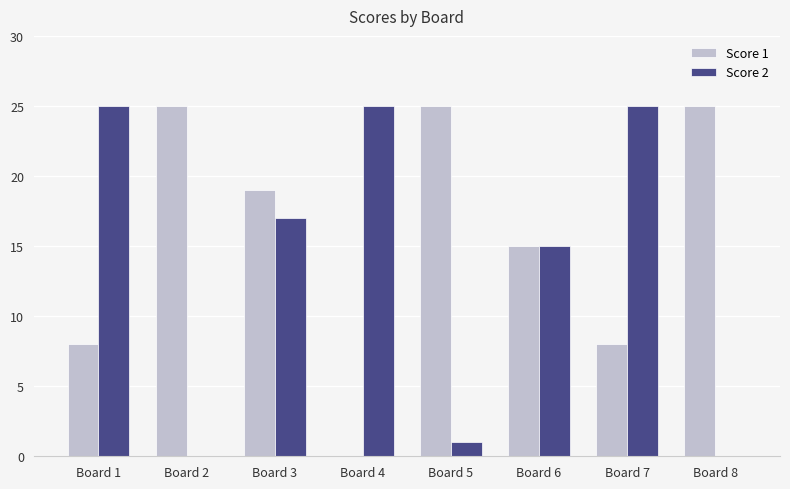

Which series changed the most between Board 3 and Board 8?

Score 2